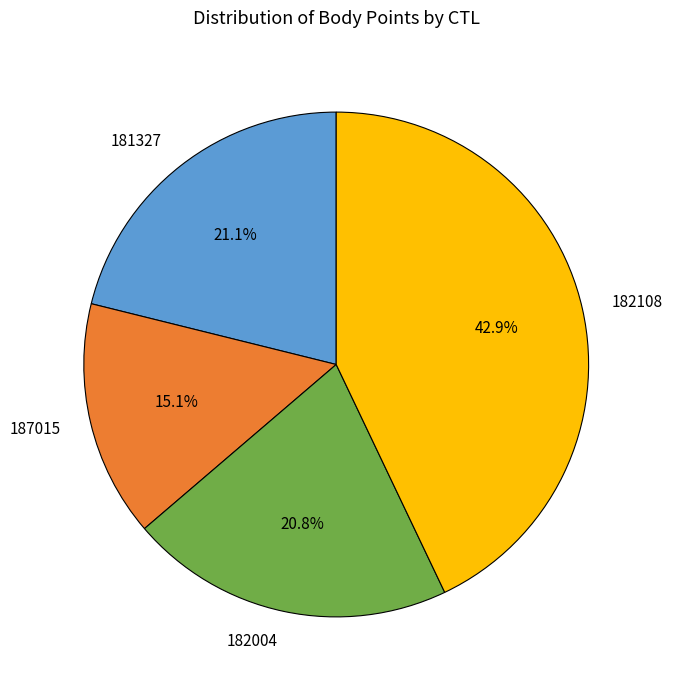

Between 182108 and 181327, which is larger?

182108